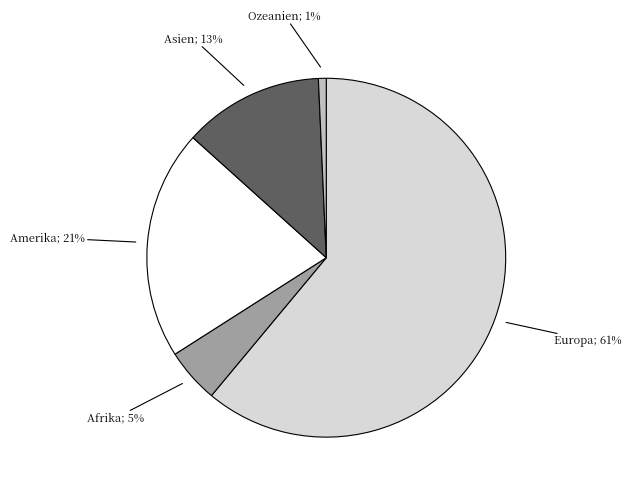

To the nearest percent, what is the average slice percentage?

20%